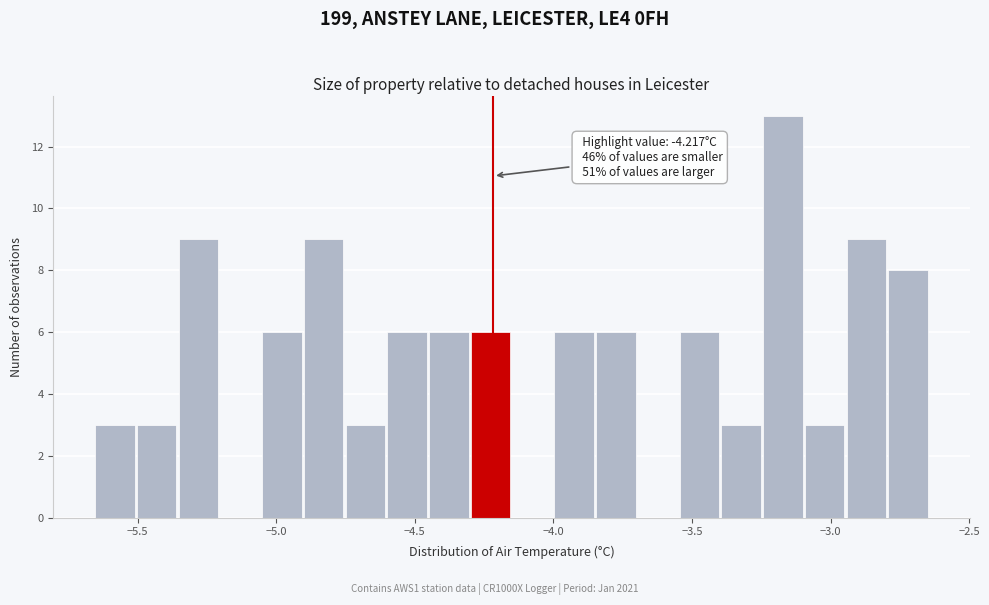

Around what value on the x-axis is the tallest bar? Give the approximate position of its centre, as read against the axis.

-3.15